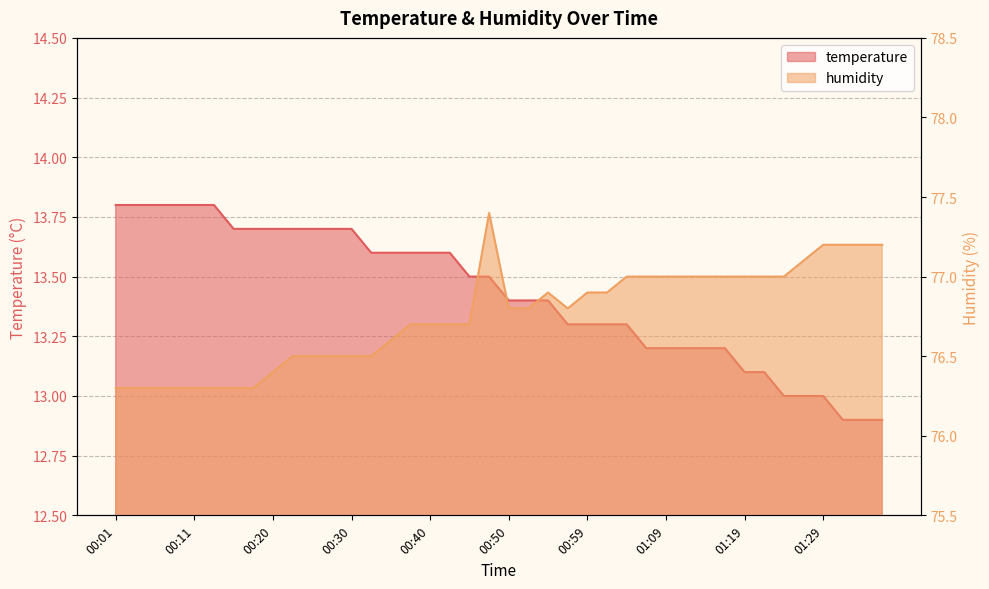

Reading right to left, list all the values displayed in this chart.

temperature: 01:36=12.9	01:33=12.9	01:31=12.9	01:29=13.0	01:26=13.0	01:24=13.0	01:21=13.1	01:19=13.1	01:16=13.2	01:14=13.2	01:11=13.2	01:09=13.2	01:07=13.2	01:04=13.3	01:02=13.3	00:59=13.3	00:57=13.3	00:54=13.4	00:52=13.4	00:50=13.4	00:47=13.5	00:45=13.5	00:42=13.6	00:40=13.6	00:37=13.6	00:35=13.6	00:33=13.6	00:30=13.7	00:28=13.7	00:25=13.7	00:23=13.7	00:20=13.7	00:18=13.7	00:16=13.7	00:13=13.8	00:11=13.8	00:08=13.8	00:06=13.8	00:03=13.8	00:01=13.8
humidity: 01:36=77.2	01:33=77.2	01:31=77.2	01:29=77.2	01:26=77.1	01:24=77.0	01:21=77.0	01:19=77.0	01:16=77.0	01:14=77.0	01:11=77.0	01:09=77.0	01:07=77.0	01:04=77.0	01:02=76.9	00:59=76.9	00:57=76.8	00:54=76.9	00:52=76.8	00:50=76.8	00:47=77.4	00:45=76.7	00:42=76.7	00:40=76.7	00:37=76.7	00:35=76.6	00:33=76.5	00:30=76.5	00:28=76.5	00:25=76.5	00:23=76.5	00:20=76.4	00:18=76.3	00:16=76.3	00:13=76.3	00:11=76.3	00:08=76.3	00:06=76.3	00:03=76.3	00:01=76.3